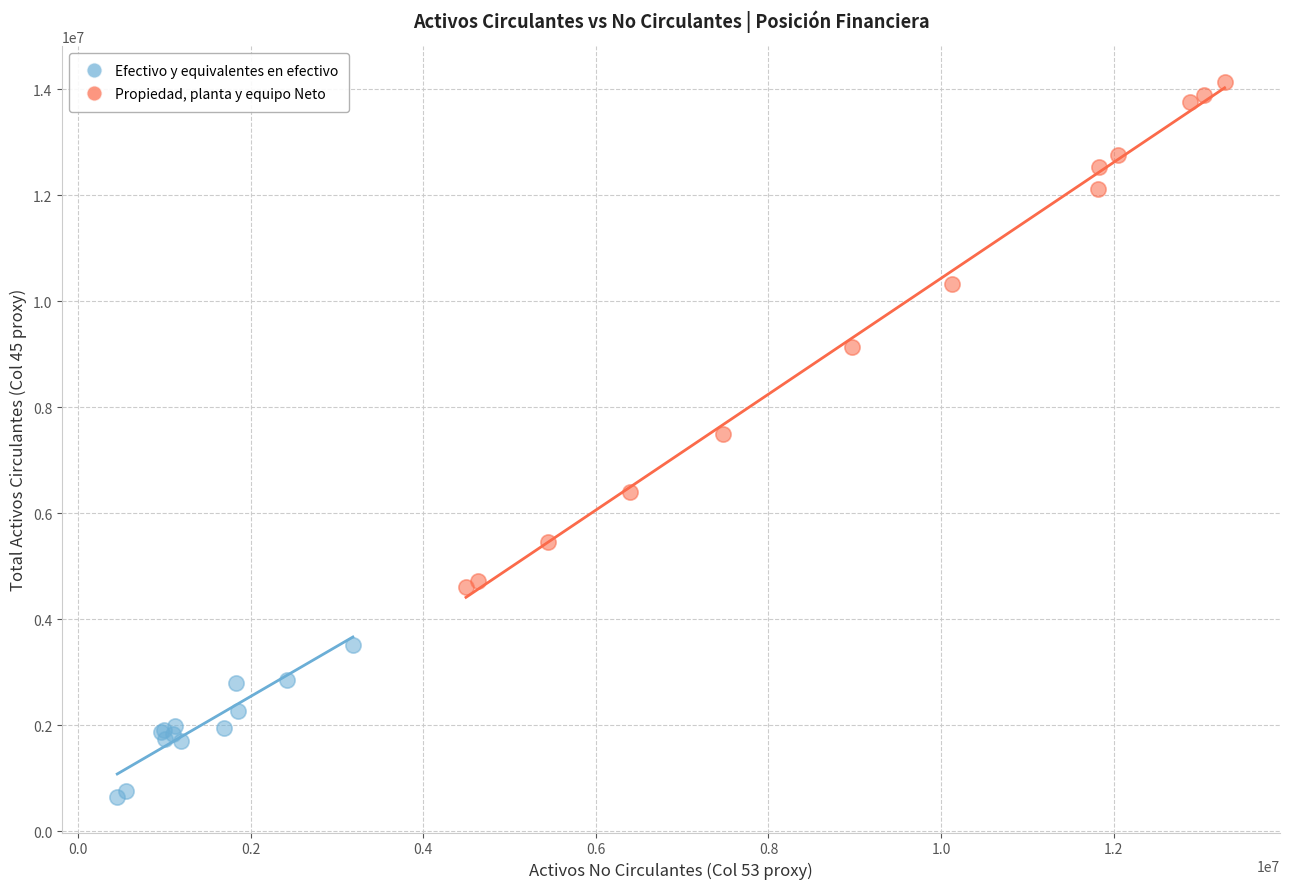

Which series reaches the maximum Y coordinate?

Propiedad, planta y equipo Neto